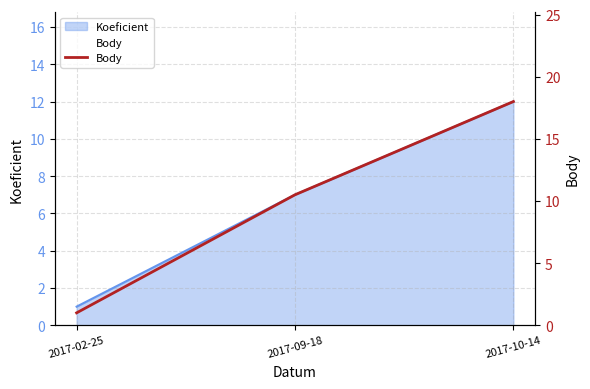

Which has a higher value, 2017-09-18 or 2017-02-25?

2017-09-18